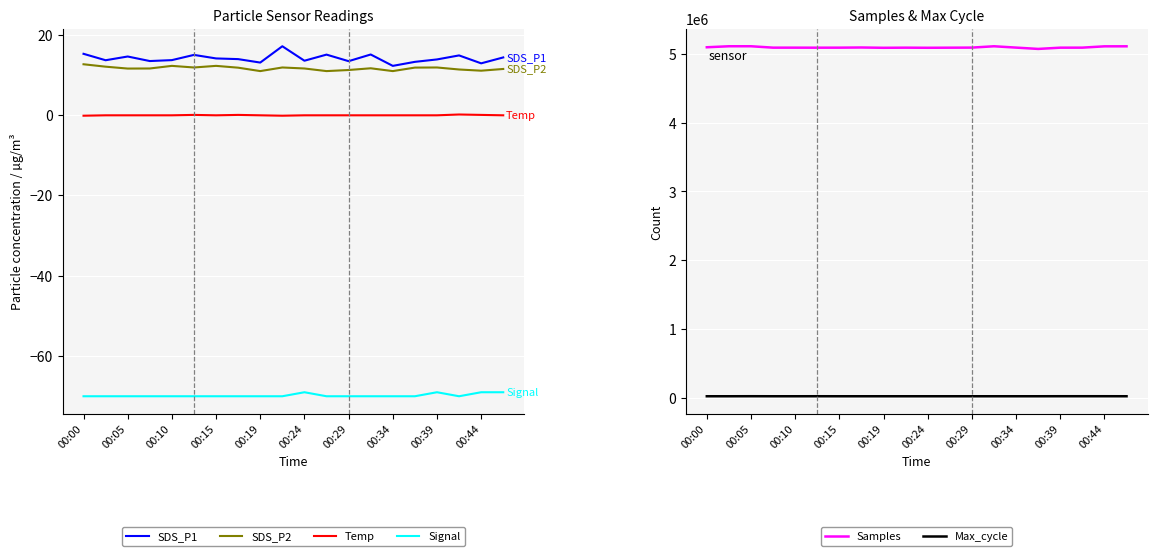

True or false: Temp and SDS_P1 cross at least once.

False